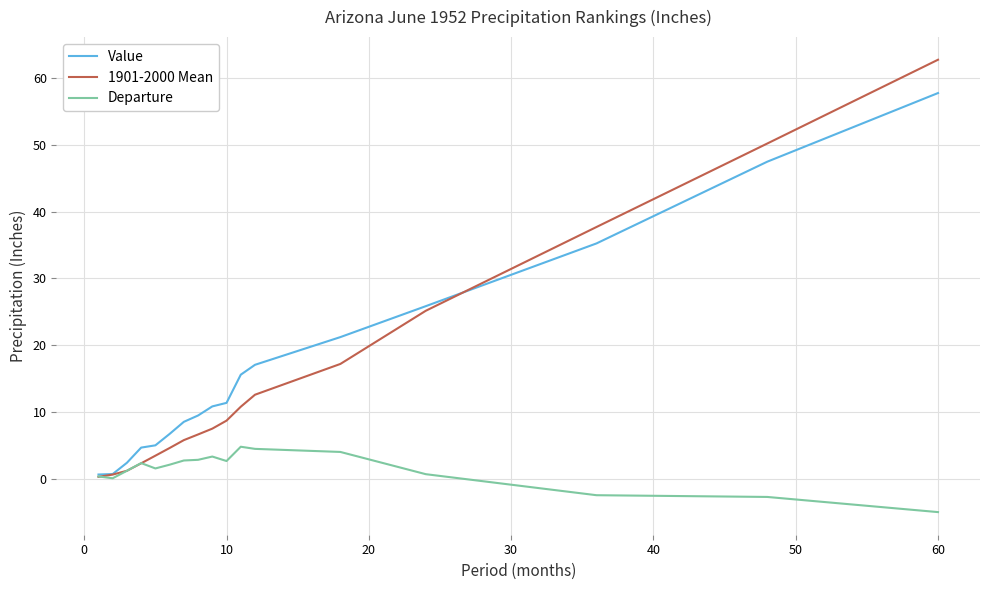

What is the greatest value displayed?

62.8